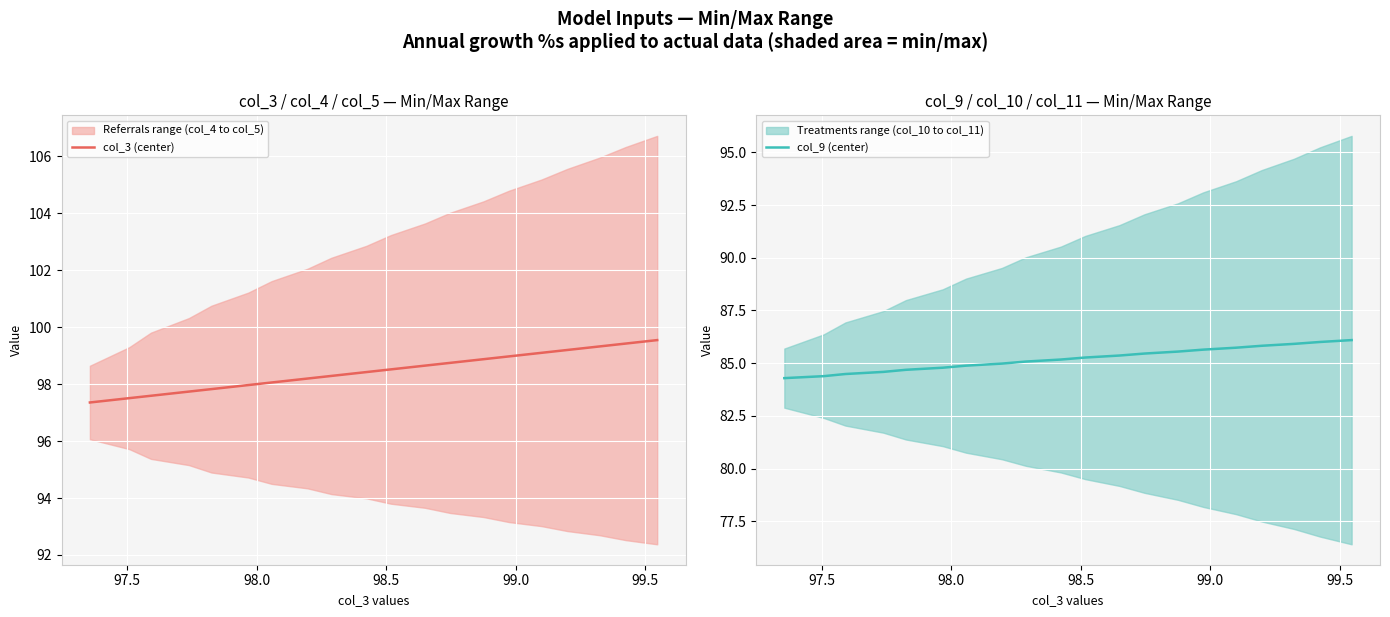

True or false: col_9 (center) has a value of 29.5 at 98.5.

False